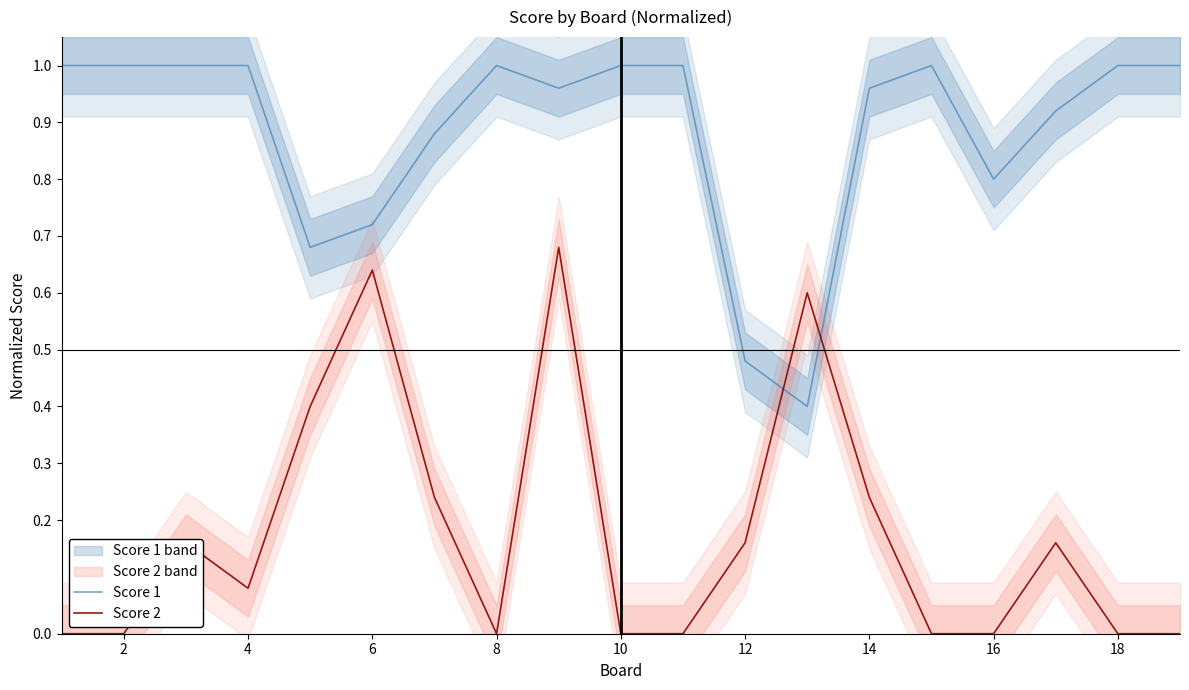

The value of Score 1 at 16 is 0.8. True or false?

True